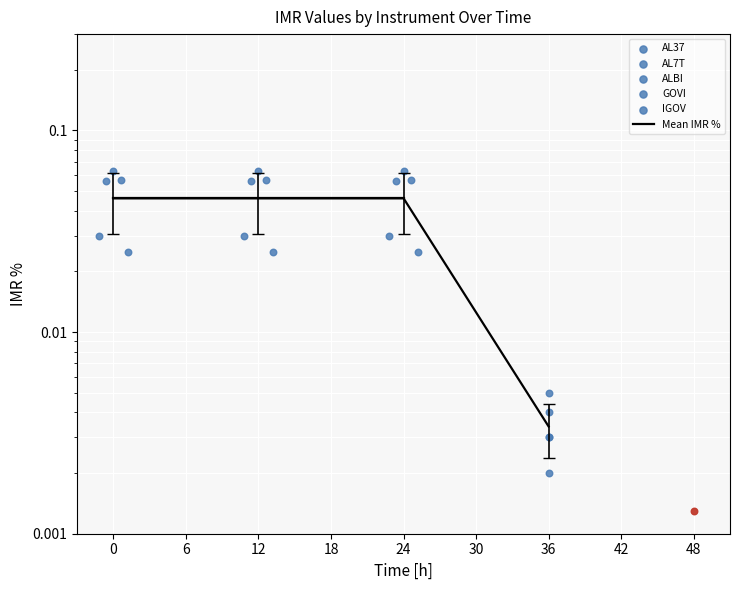

Which series has the widest spread of Y values?

Mean IMR %